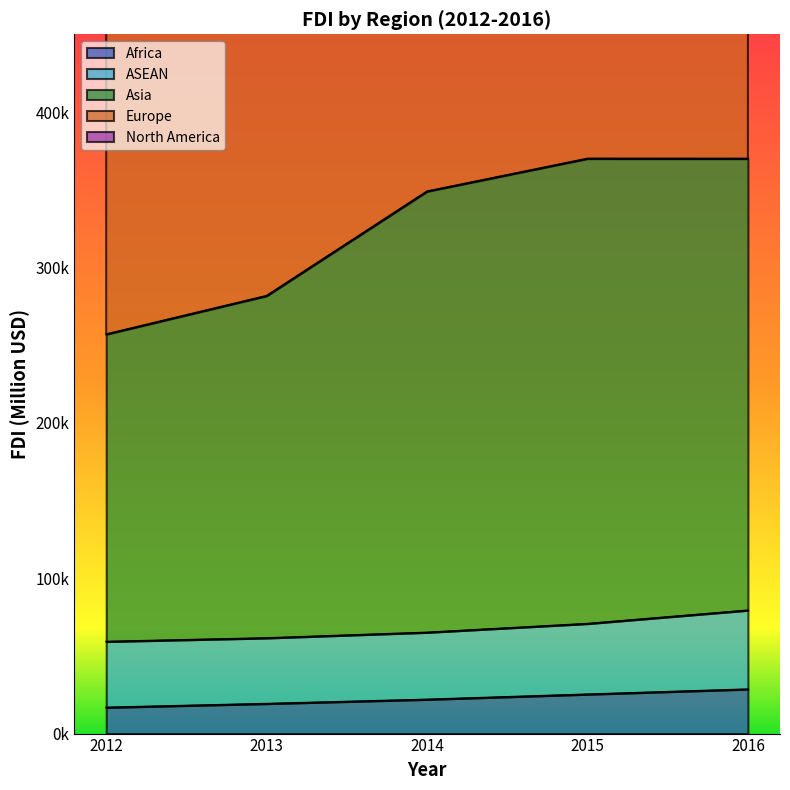

What is the value of the Asia point at the 3rd from the left?

348884.9